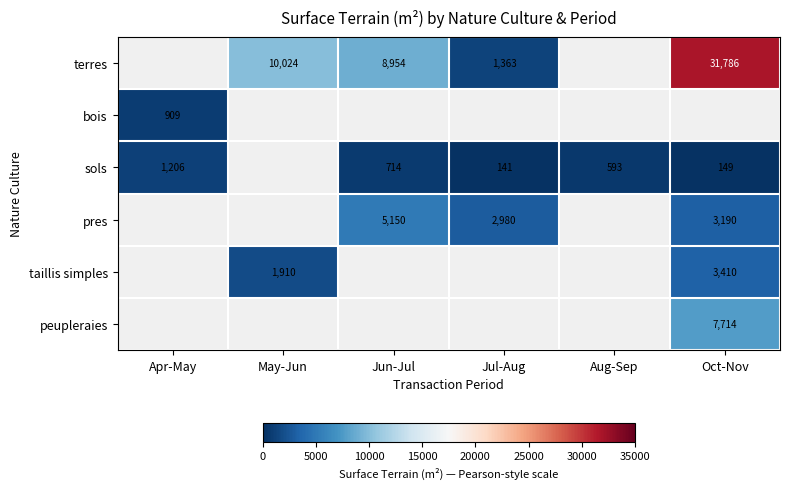

What is the spread (max minus min) of values at May-Jun?

8114.0